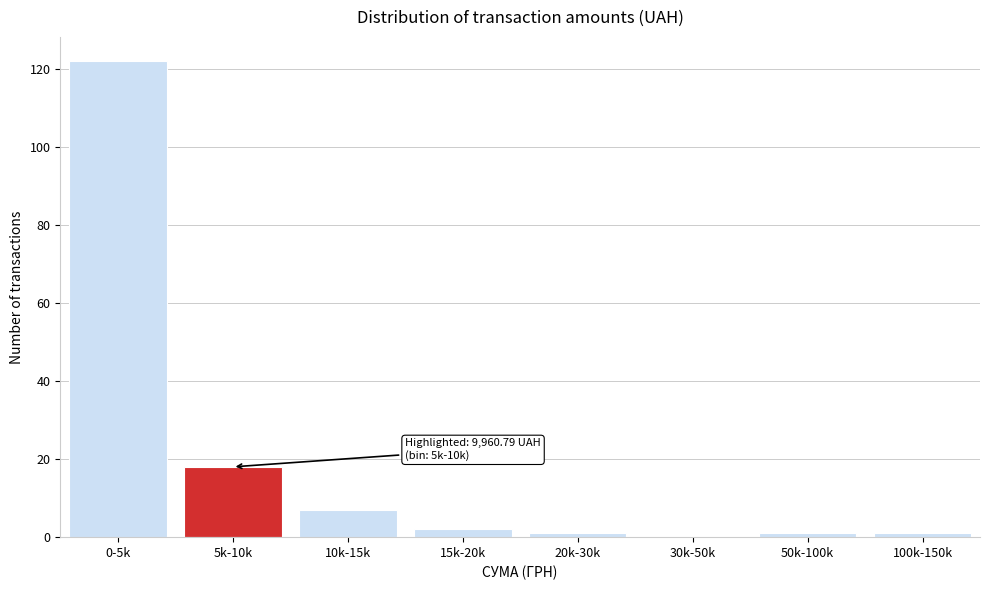

Reading right to left, transcribe all the data shown in this chart.

100k-150k=1	50k-100k=1	30k-50k=0	20k-30k=1	15k-20k=2	10k-15k=7	5k-10k=18	0-5k=122